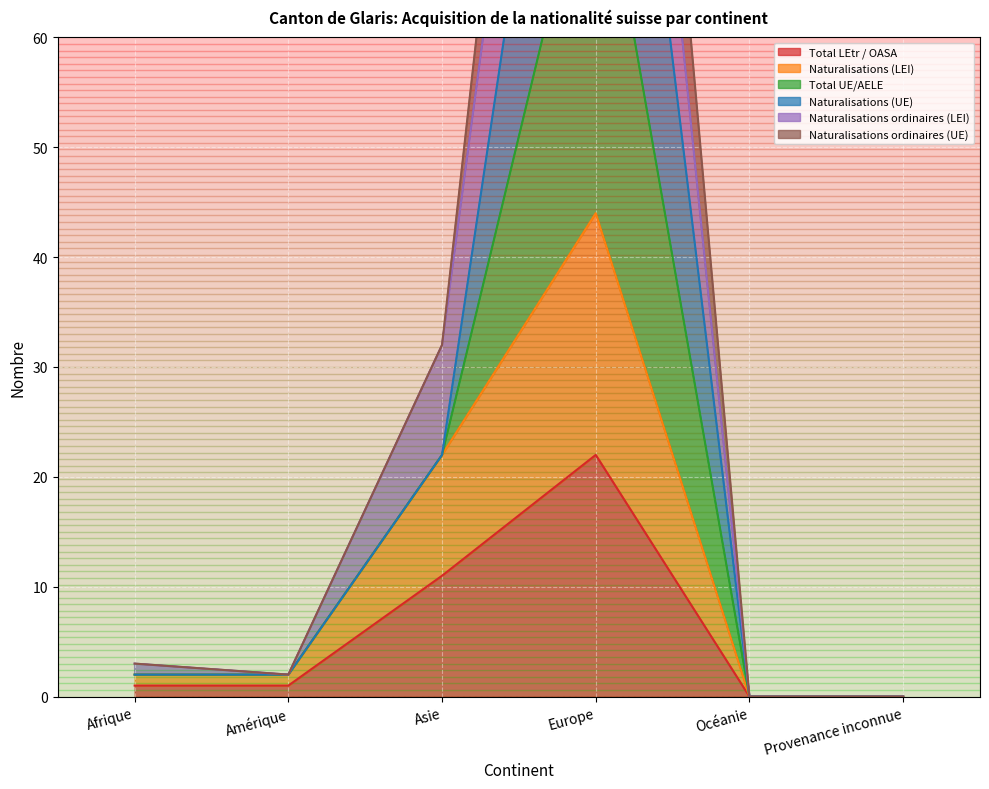

Is it true that Naturalisations (LEI) equals 2 at Afrique?

True